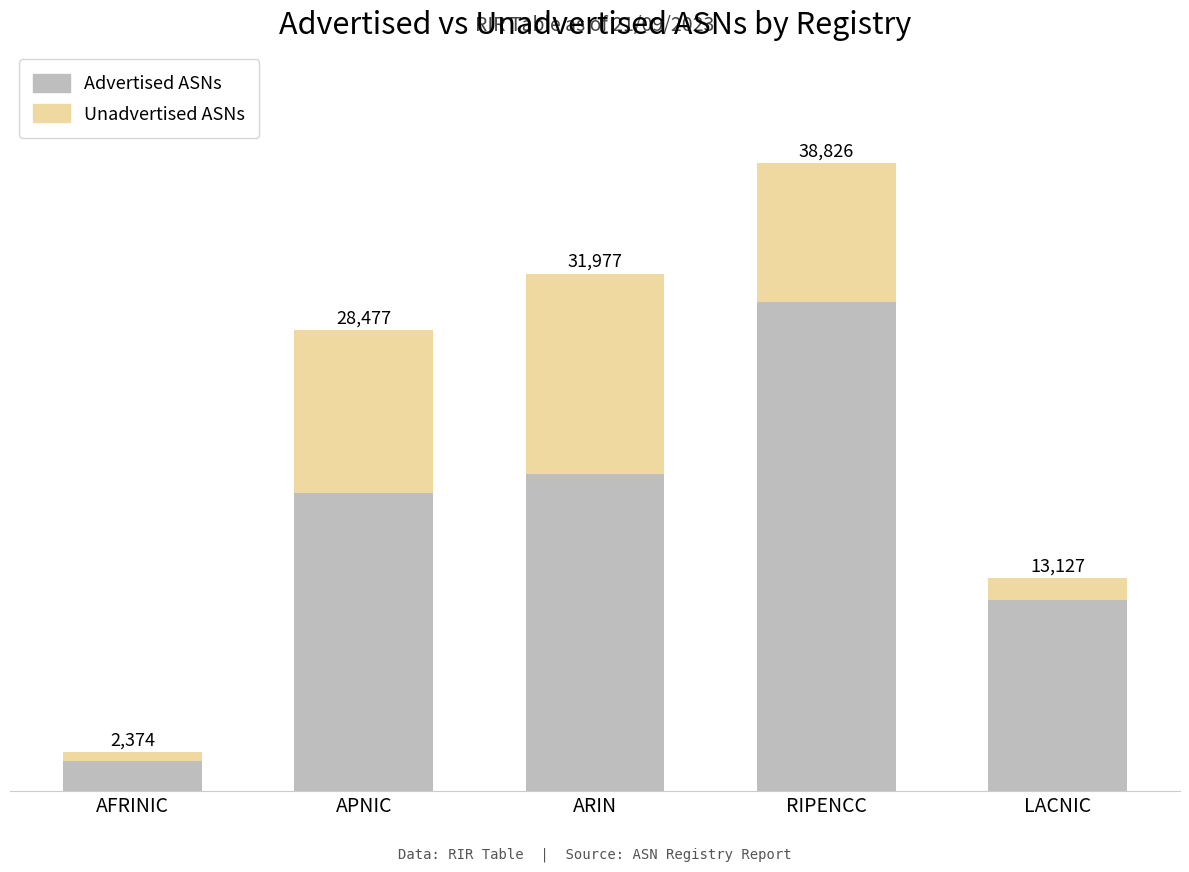

What is the approximate value of Unadvertised ASNs at RIPENCC, to the nearest 100?

8600